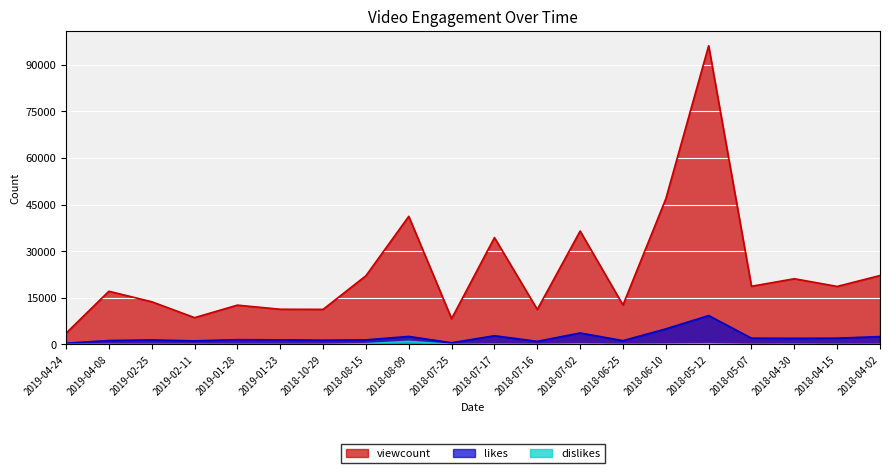

Is the value of viewcount at 2018-04-15 greater than the value of likes at 2018-06-10?

Yes